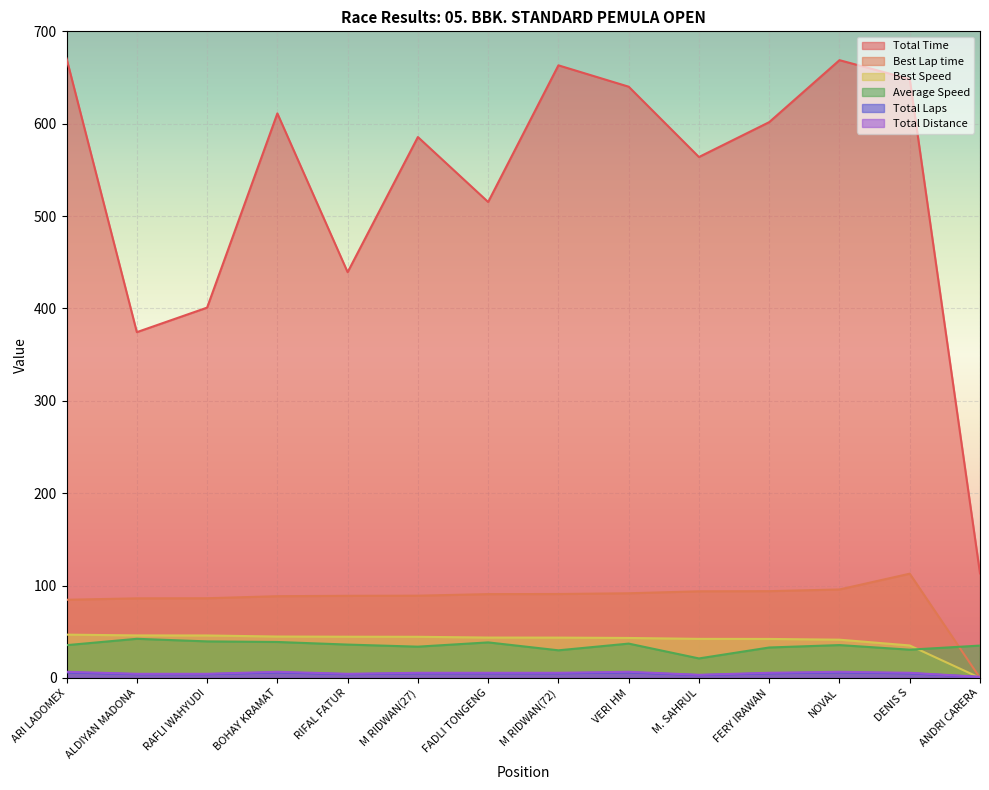

Reading left to right, extract all data points from this chart.

Total Time: 670.5	374.3	400.9	611.1	439.2	585.6	515.2	663.2	640.1	563.9	601.7	668.8	648.3	113.2
Best Lap time: 84.6	86.1	86.2	88.5	88.9	89.0	90.7	90.8	91.6	93.7	93.9	95.7	112.8	0.0
Best Speed: 46.8	46.0	45.9	44.8	44.6	44.5	43.7	43.6	43.2	42.2	42.2	41.4	35.1	0.0
Average Speed: 35.4	42.3	39.5	38.9	36.1	33.8	38.4	29.9	37.1	21.1	32.9	35.5	30.5	35.0
Total Laps: 6.0	4.0	4.0	6.0	4.0	5.0	5.0	5.0	6.0	3.0	5.0	6.0	5.0	1.0
Total Distance: 6.6	4.4	4.4	6.6	4.4	5.5	5.5	5.5	6.6	3.3	5.5	6.6	5.5	1.1